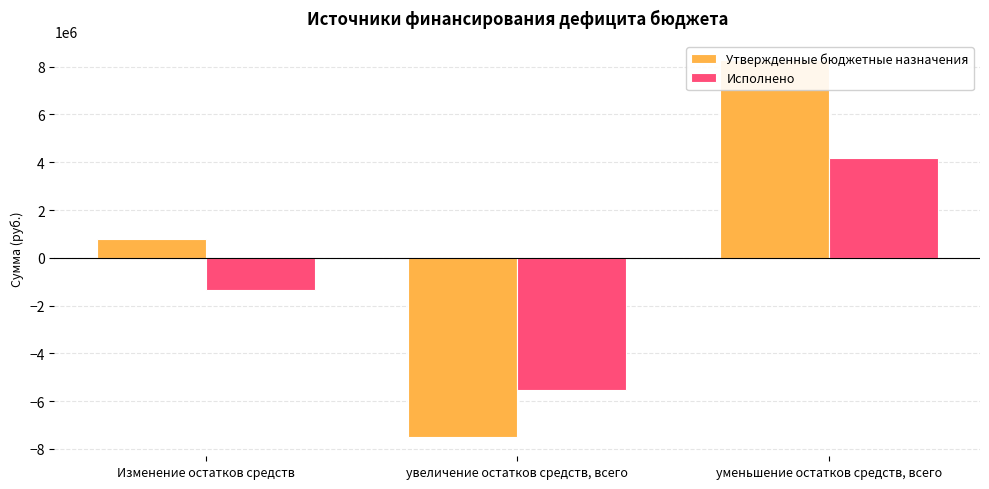

What is the label of the 1st bar from the right?

уменьшение остатков средств, всего